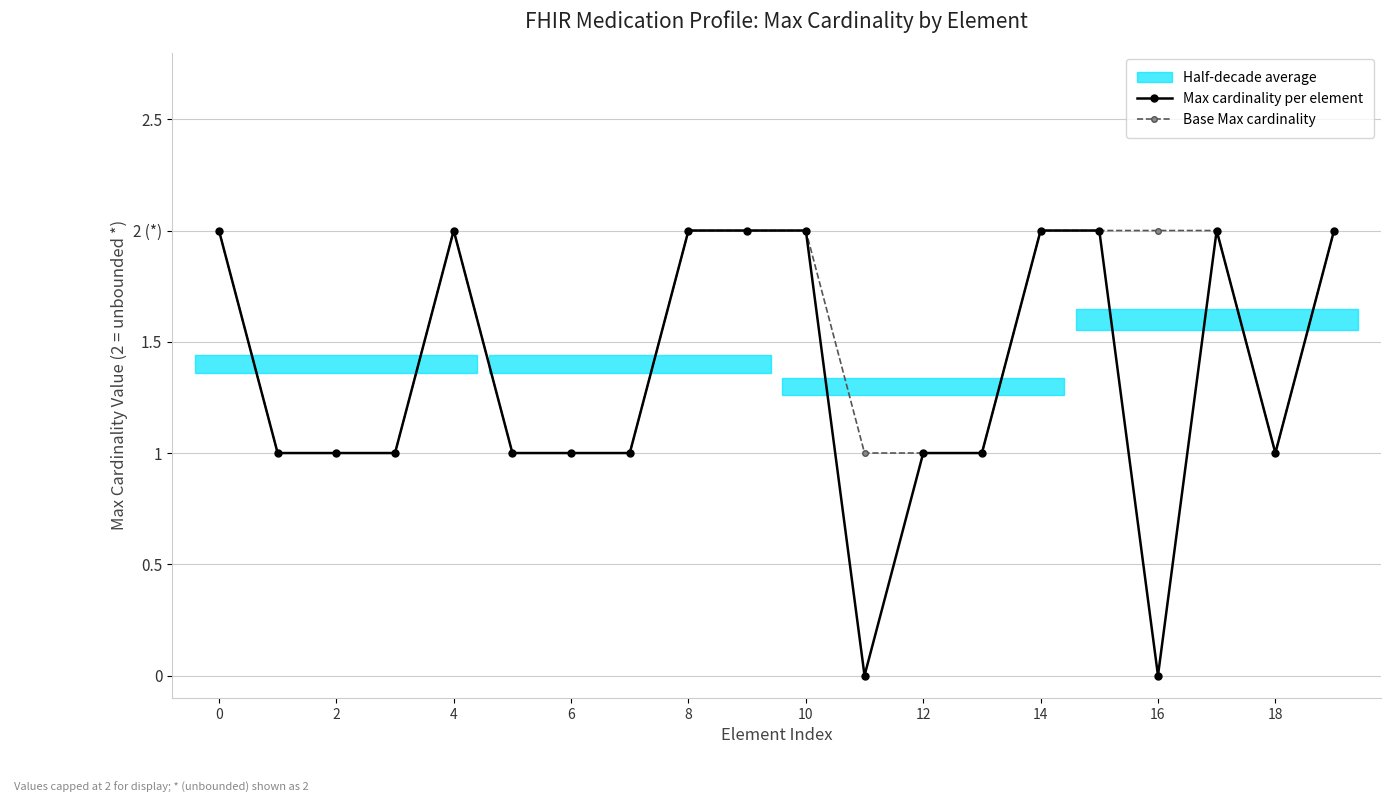

At which label is Max cardinality per element closest to 1?

2